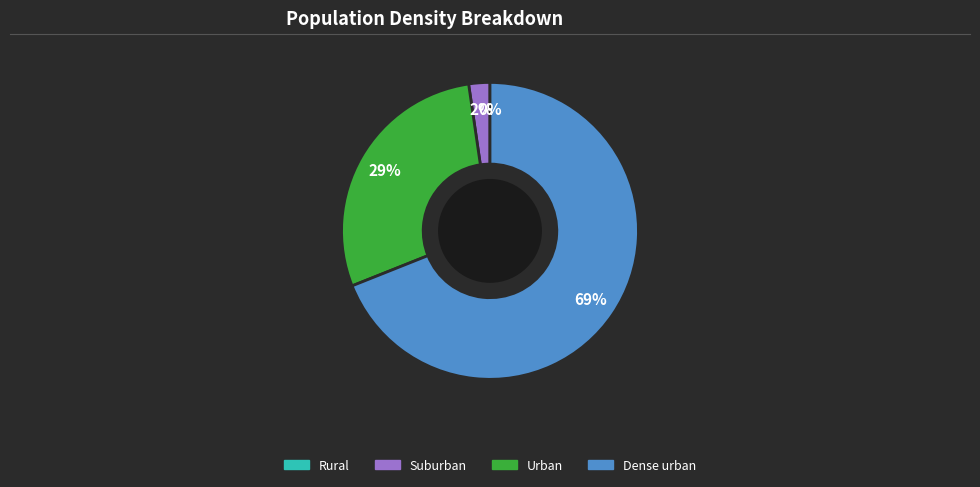

To the nearest percent, what percentage of the pie is Urban?

29%